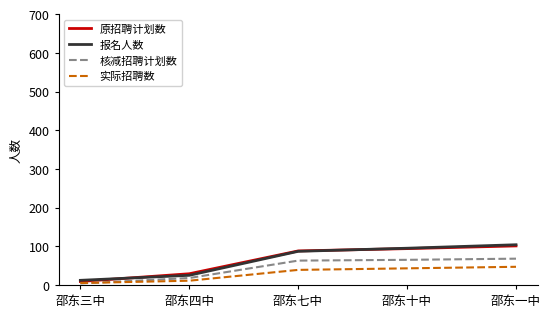

What value does the 报名人数 series have at 邵东十中?

95